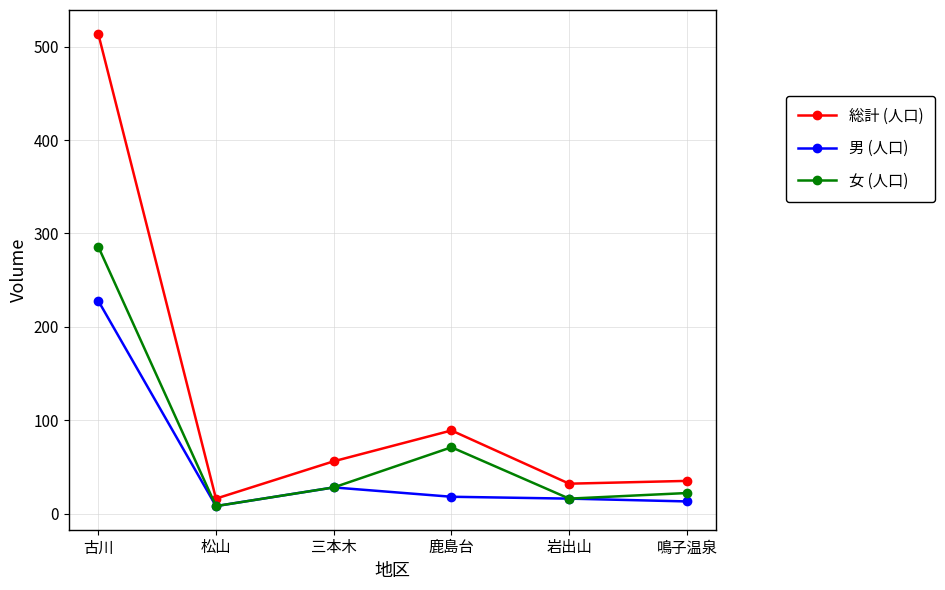

What is the highest value of the 総計 (人口) series?

514